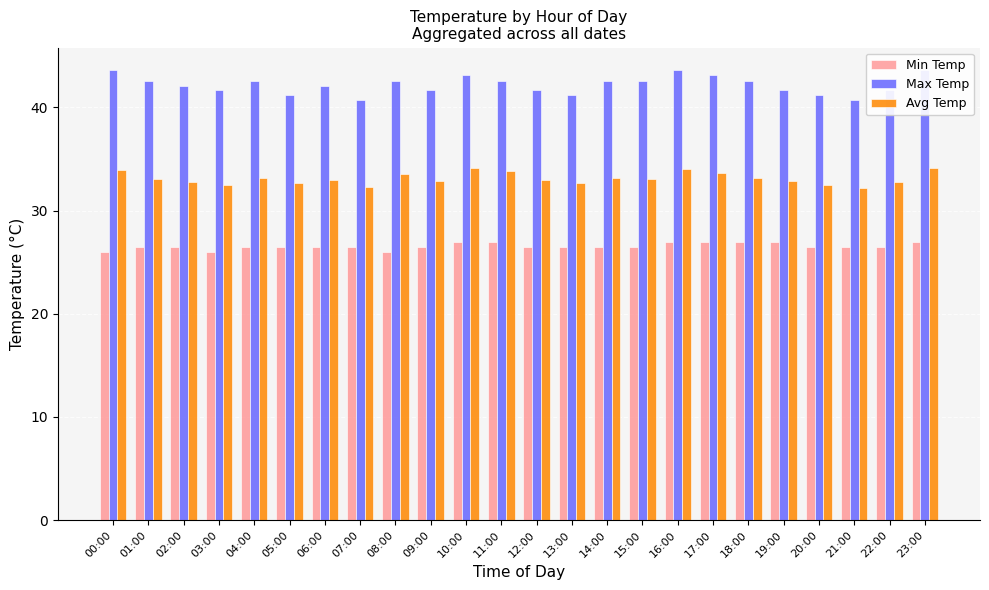

Rank the categories by Avg Temp value from highest to lowest.

10:00, 23:00, 16:00, 00:00, 11:00, 17:00, 08:00, 04:00, 14:00, 18:00, 01:00, 15:00, 06:00, 12:00, 09:00, 19:00, 02:00, 22:00, 05:00, 13:00, 03:00, 20:00, 07:00, 21:00